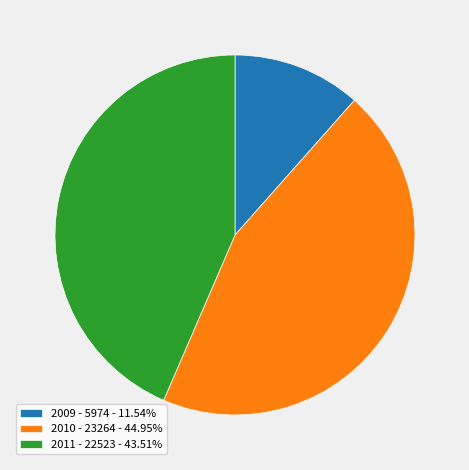

Do 2010 - 23264 - 44.95% and 2009 - 5974 - 11.54% together represent more than half of the pie?

Yes